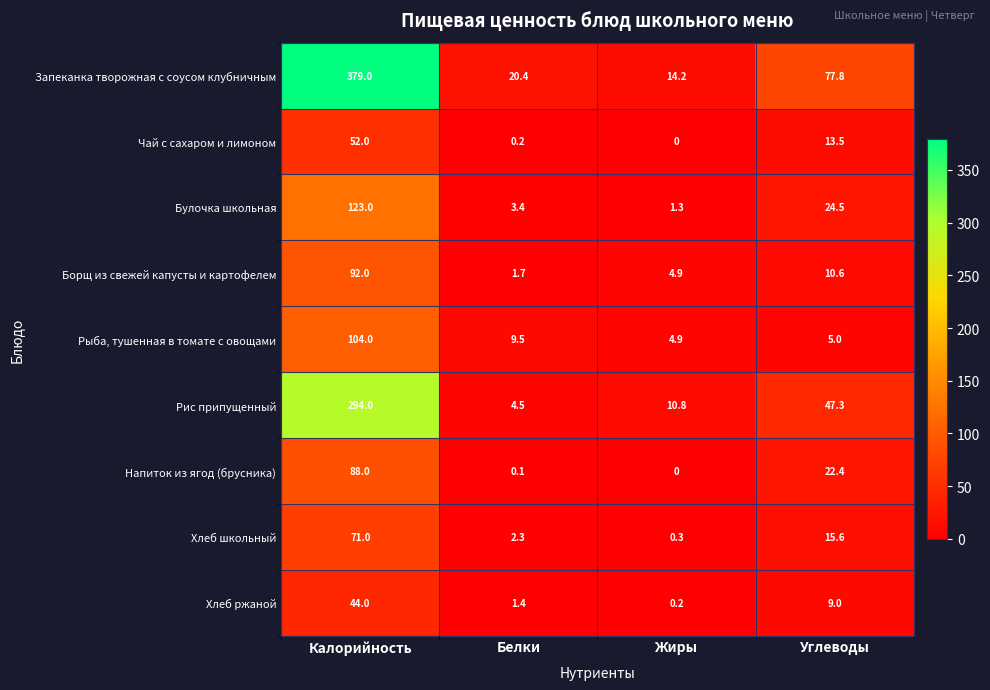

At which label is Булочка школьная closest to 62?

Углеводы